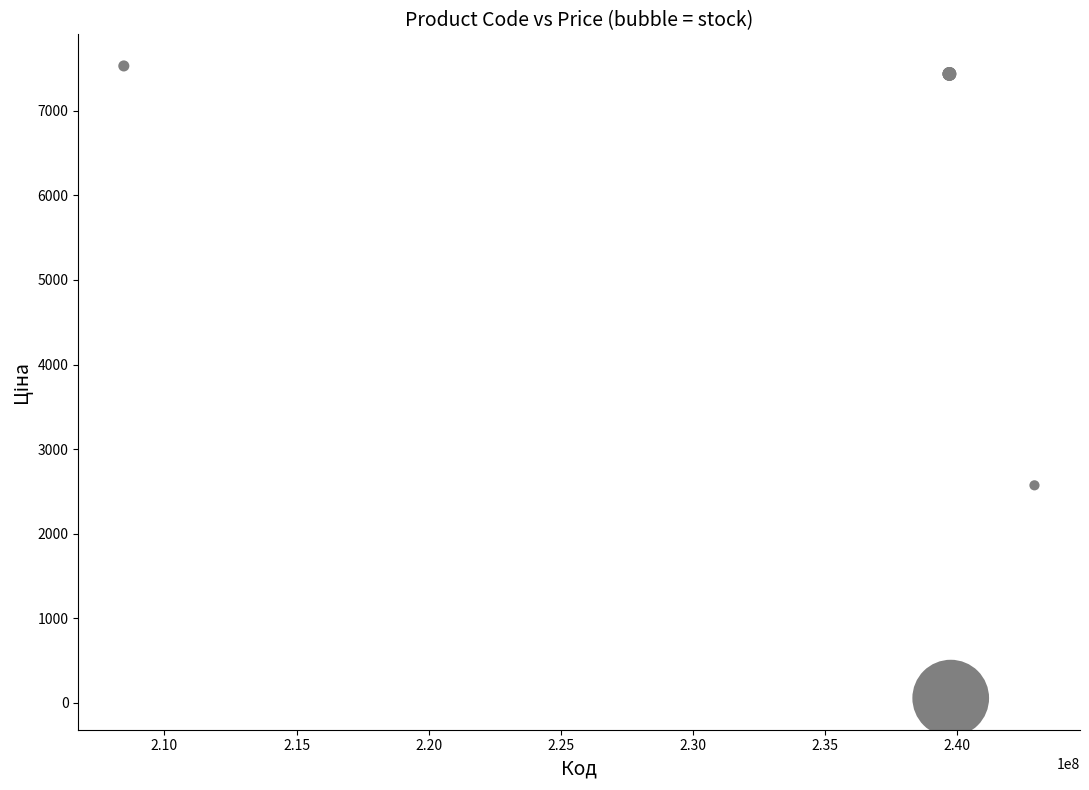

What Y value in the scatter plot is closest to 3793?

2572.0